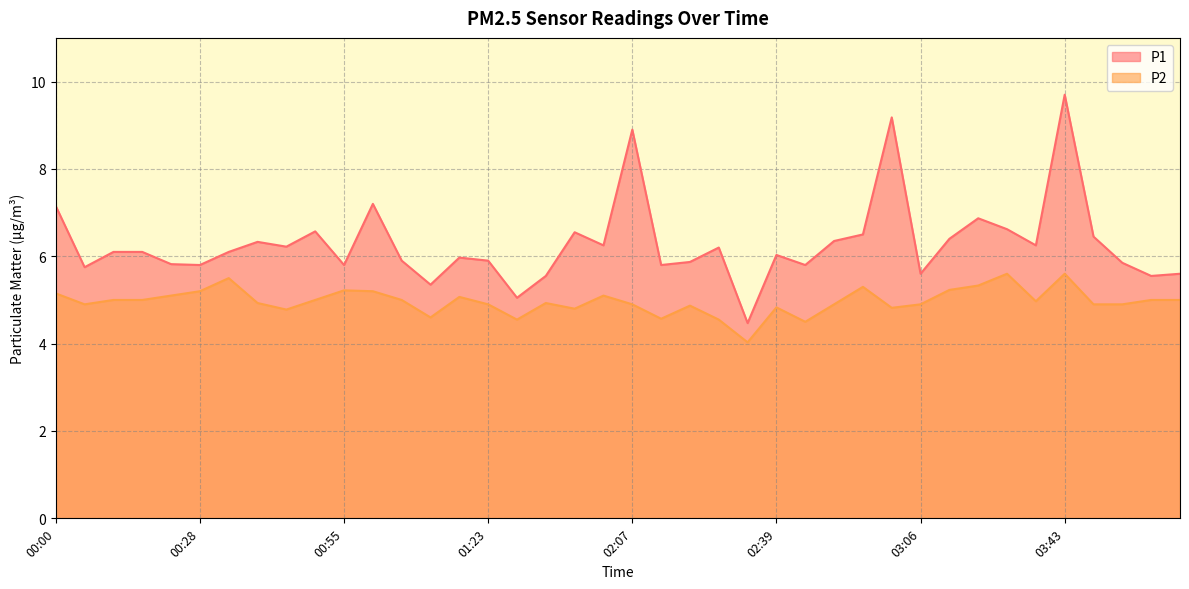

What position from the right is 04:10?

2